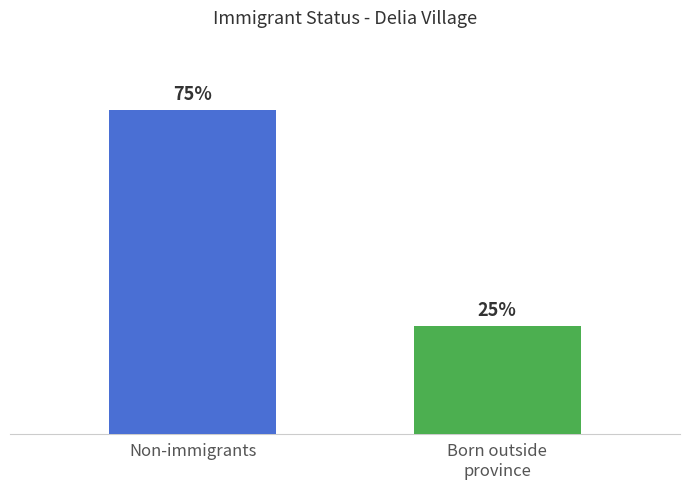

Are the bars grouped side by side (vs. stacked)?

Yes